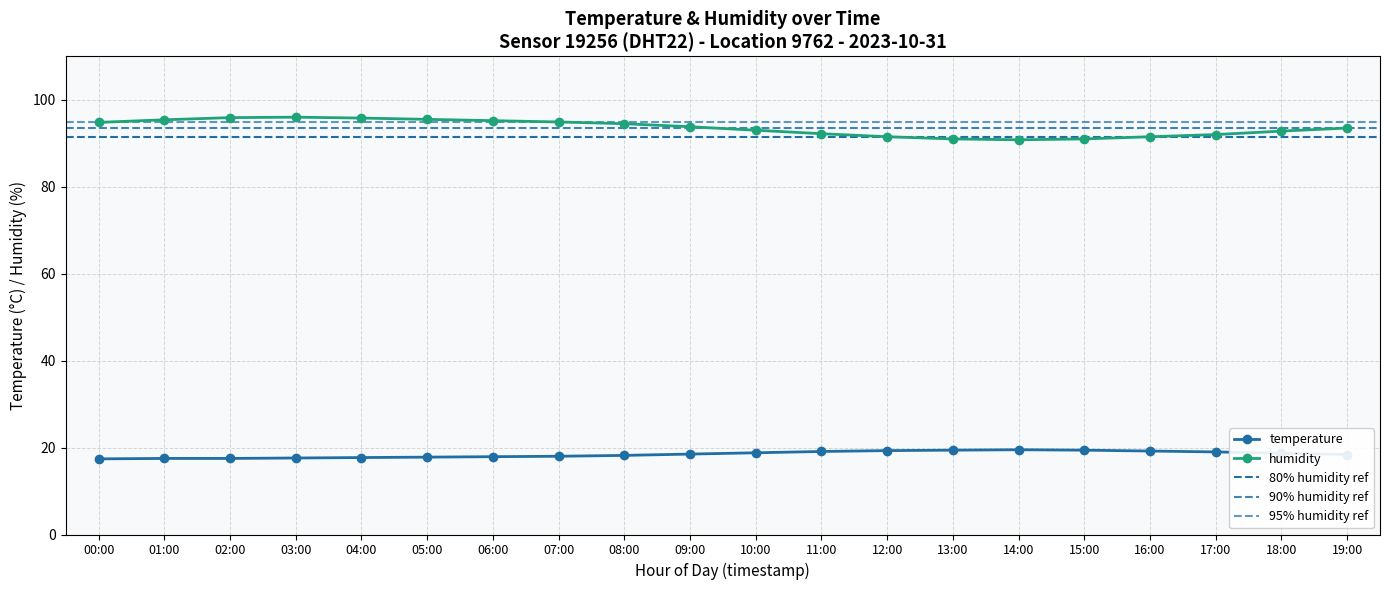

True or false: humidity and temperature cross at least once.

False